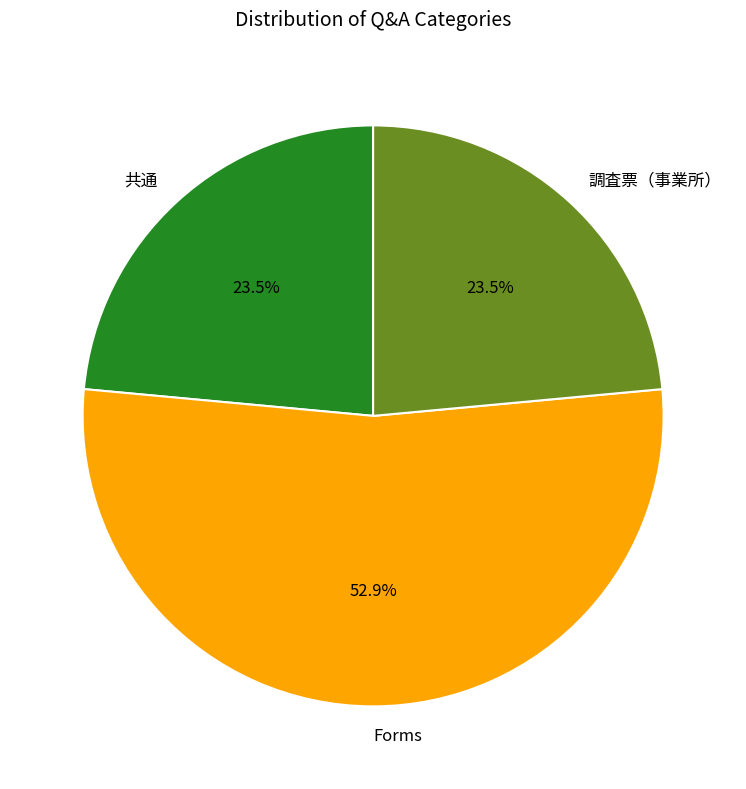

Do 共通 and Forms together represent more than half of the pie?

Yes